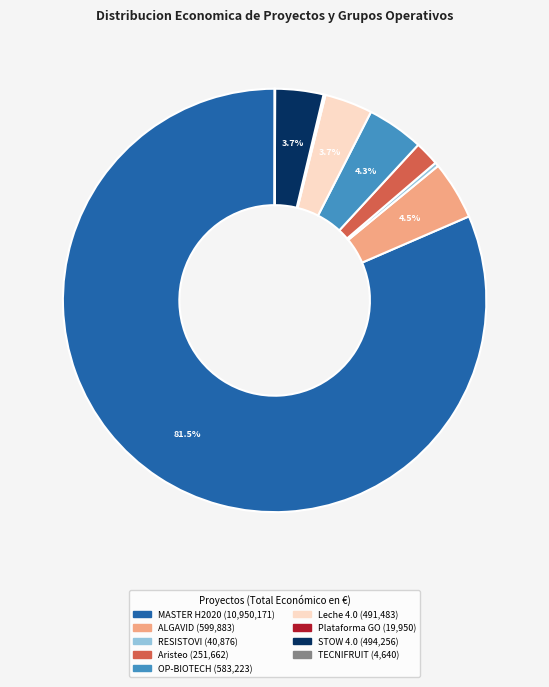

Is the sum of RESISTOVI and ALGAVID greater than half?

No